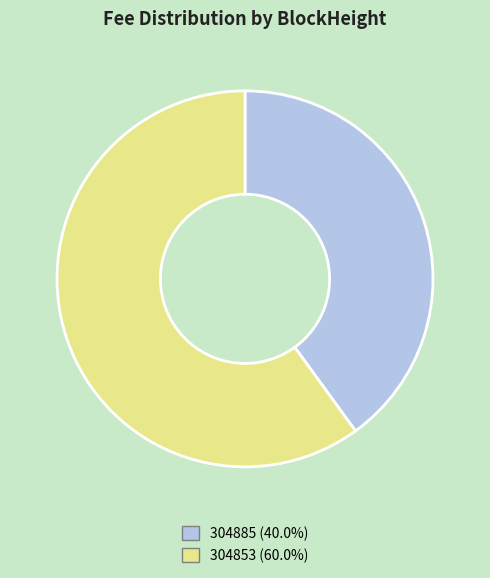

Does 304885 represent more than half of the total?

No